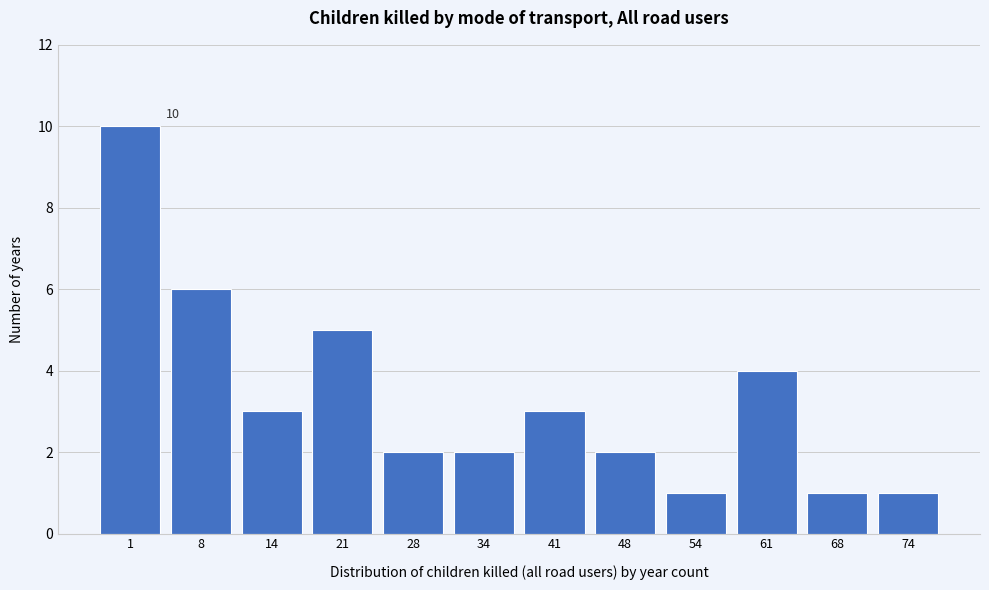

Reading left to right, transcribe all the data shown in this chart.

1=10	8=6	14=3	21=5	28=2	34=2	41=3	48=2	54=1	61=4	68=1	74=1